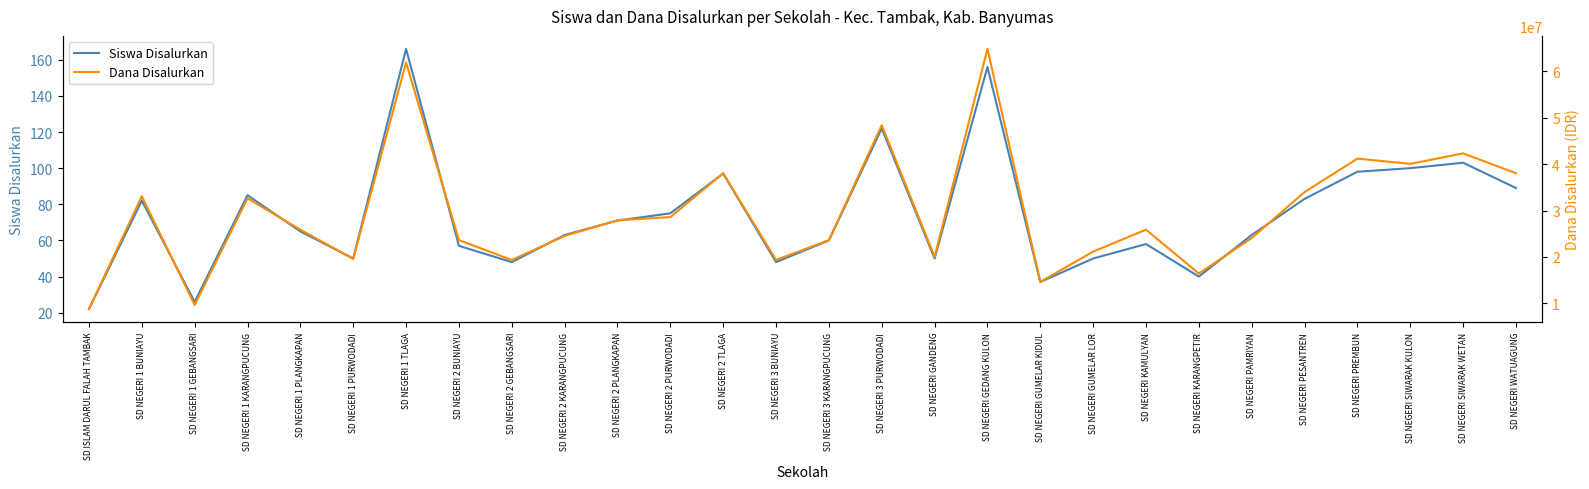

Reading right to left, what are all the values shown in this chart?

Siswa Disalurkan: 89	103	100	98	83	63	40	58	50	37	156	50	122	60	48	97	75	71	63	48	57	166	50	65	85	26	82	22
Dana Disalurkan: 38025000	42300000	40050000	41175000	33975000	24075000	16425000	25875000	21150000	14625000	64800000	20025000	48375000	23625000	19350000	38025000	28575000	27900000	24525000	19350000	23625000	61875000	19575000	25875000	32625000	9675000	33075000	8775000